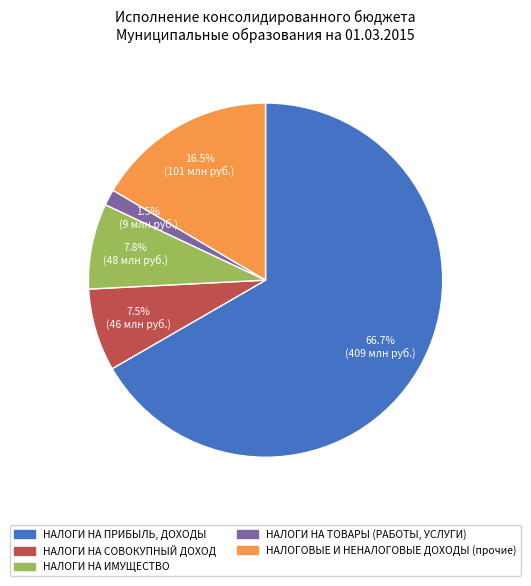

To the nearest percent, what percentage of the pie is НАЛОГИ НА ИМУЩЕСТВО?

8%